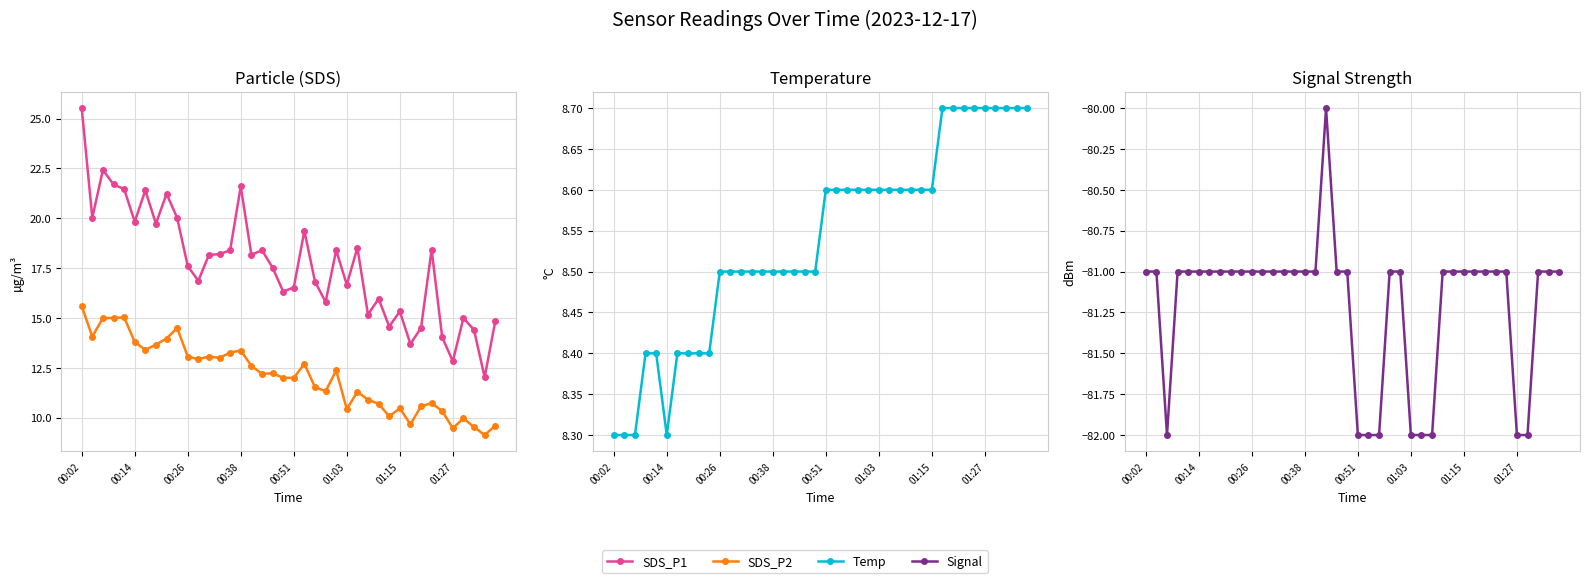

Where is the first local maximum for Signal?

17